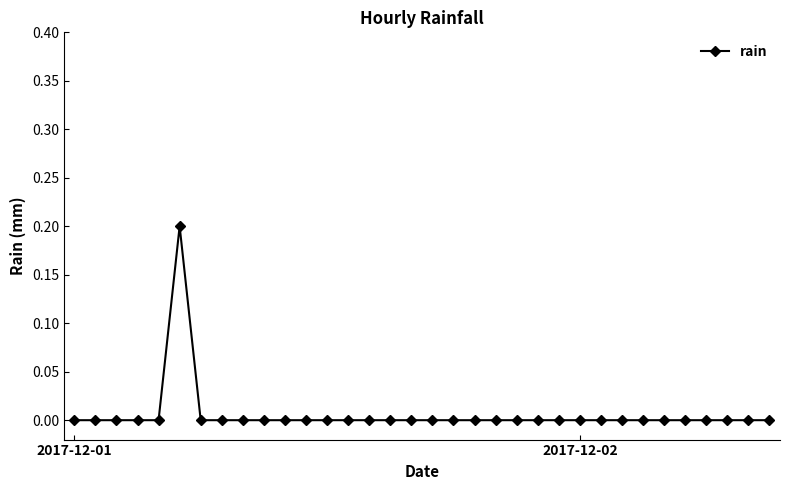

Reading left to right, list all the values displayed in this chart.

0.0	0.0	0.0	0.0	0.0	0.2	0.0	0.0	0.0	0.0	0.0	0.0	0.0	0.0	0.0	0.0	0.0	0.0	0.0	0.0	0.0	0.0	0.0	0.0	0.0	0.0	0.0	0.0	0.0	0.0	0.0	0.0	0.0	0.0